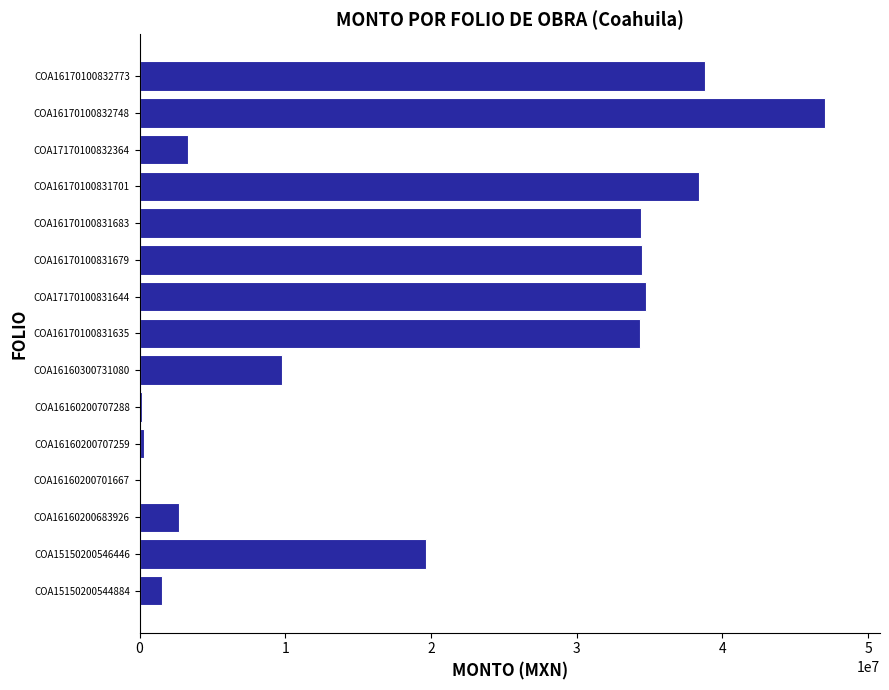

At which category does the chart reach its peak across all series?

COA16170100832748